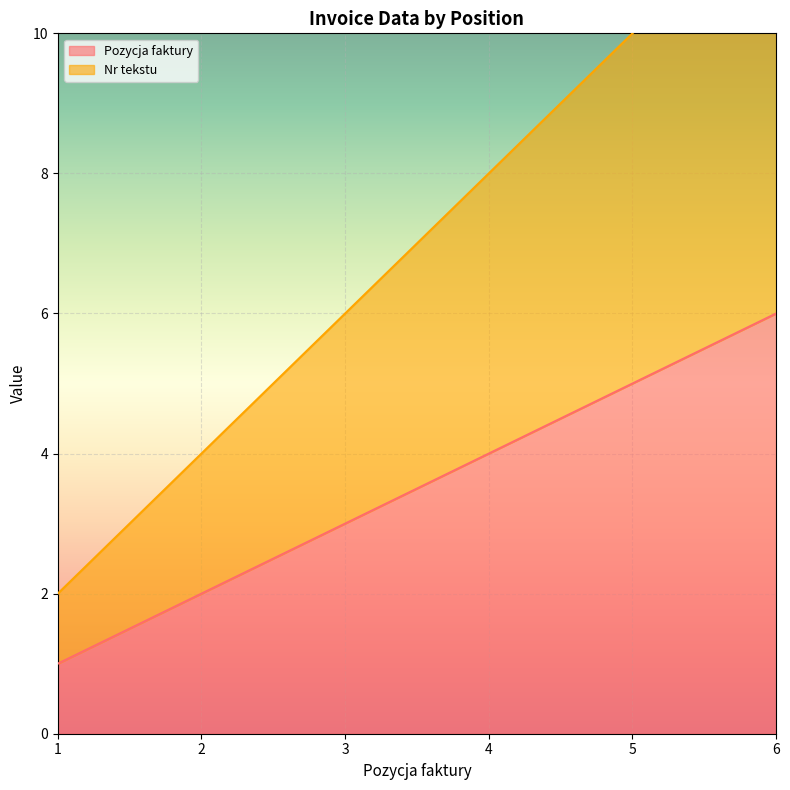

At which category is the sum across all series the highest?

6